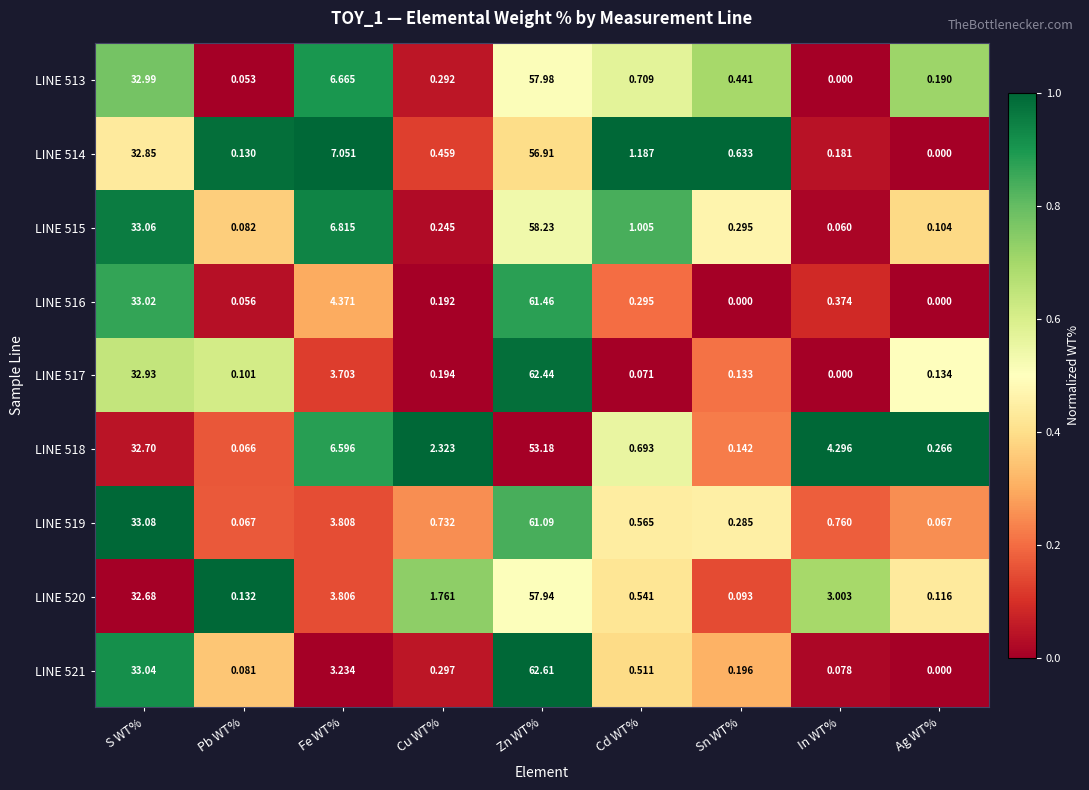

Which label corresponds to the largest value in the chart?

Zn WT%